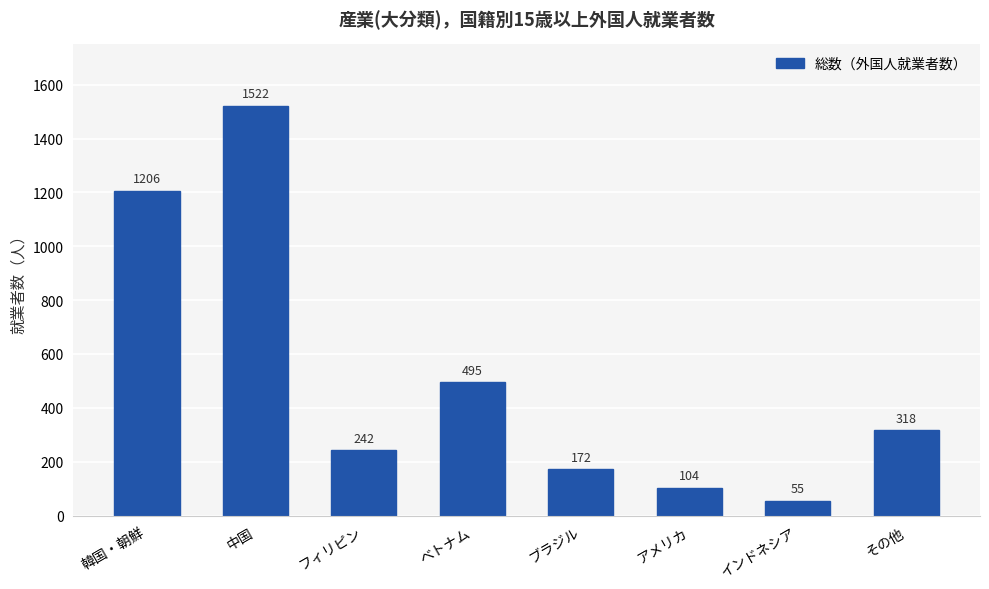

Where is the data nearest to the value 788?

ベトナム